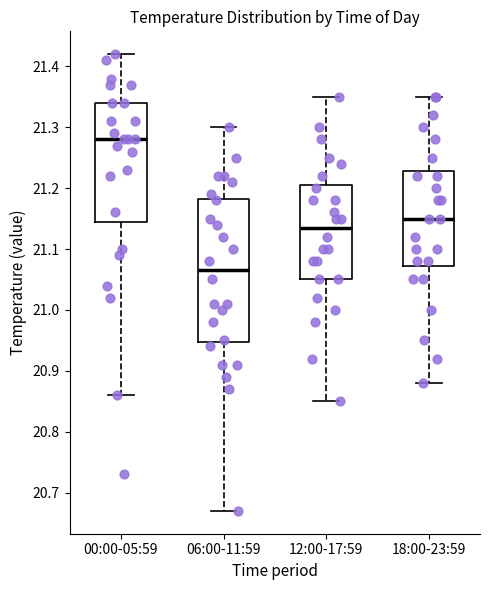

Comparing the boxes themselves (not the whiskers), which one is the tallest?

06:00-11:59